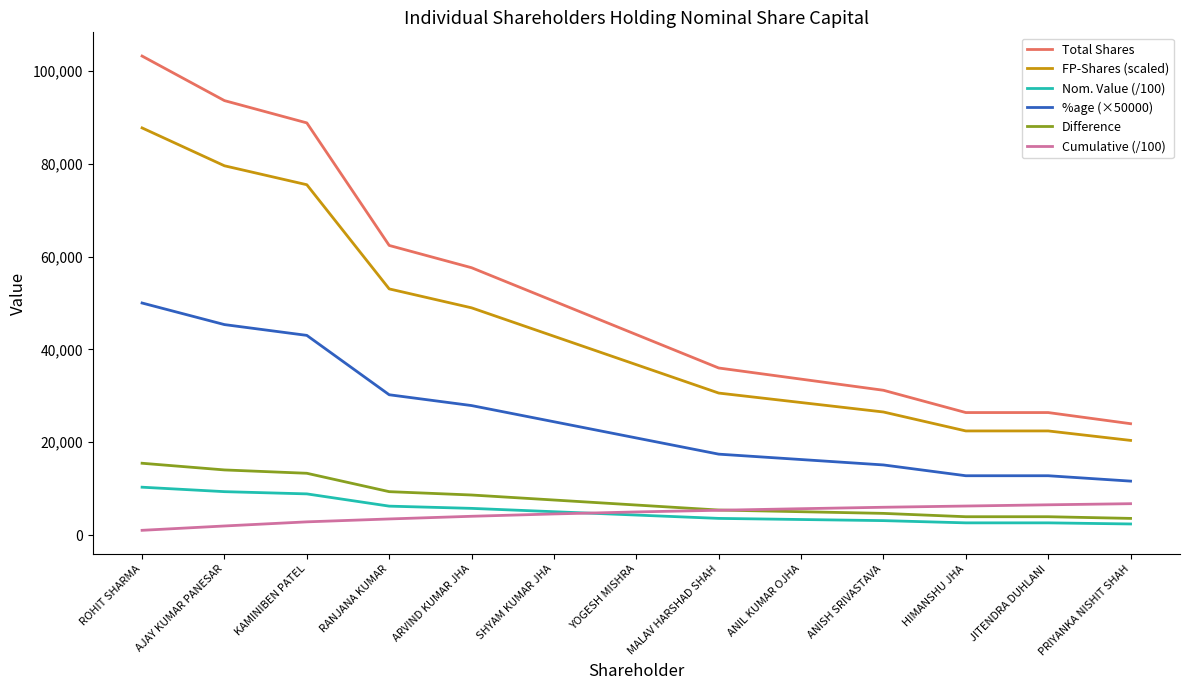

Count the number of data series in this chart.

6